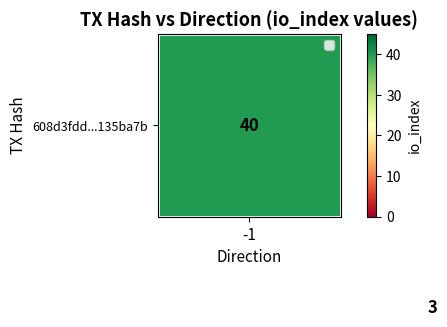

At which category is the sum across all series the highest?

-1